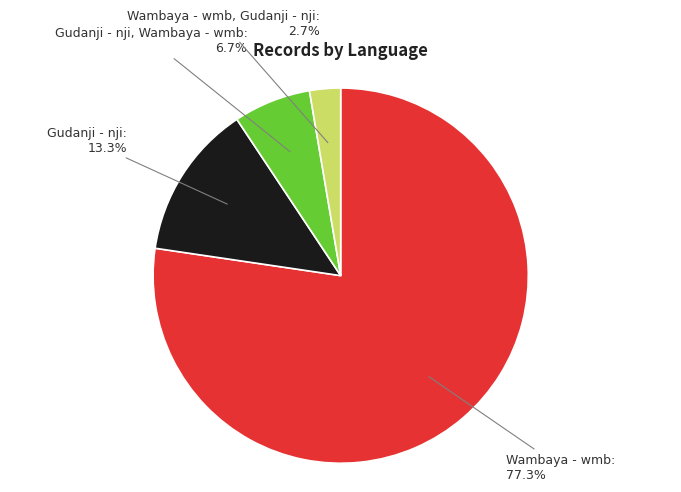

Does any single category account for the majority?

Yes